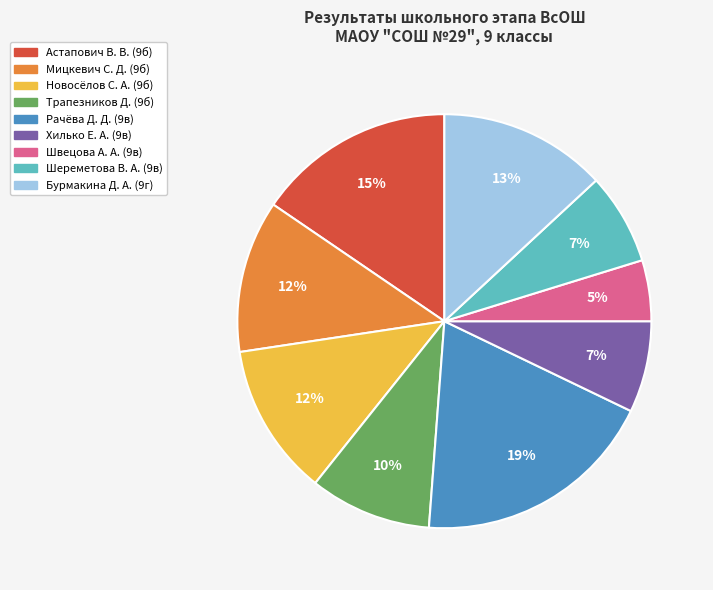

Which has a higher value, Шереметова В. А. (9в) or Трапезников Д. (9б)?

Трапезников Д. (9б)